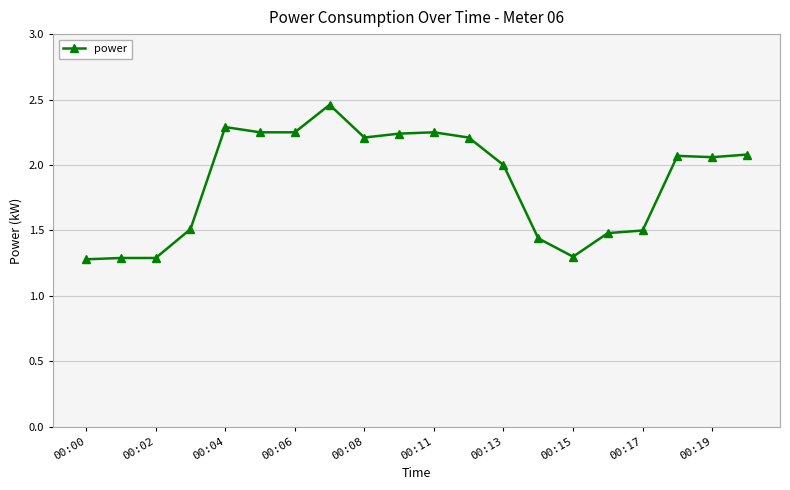

What is the minimum value shown in the chart?

1.3